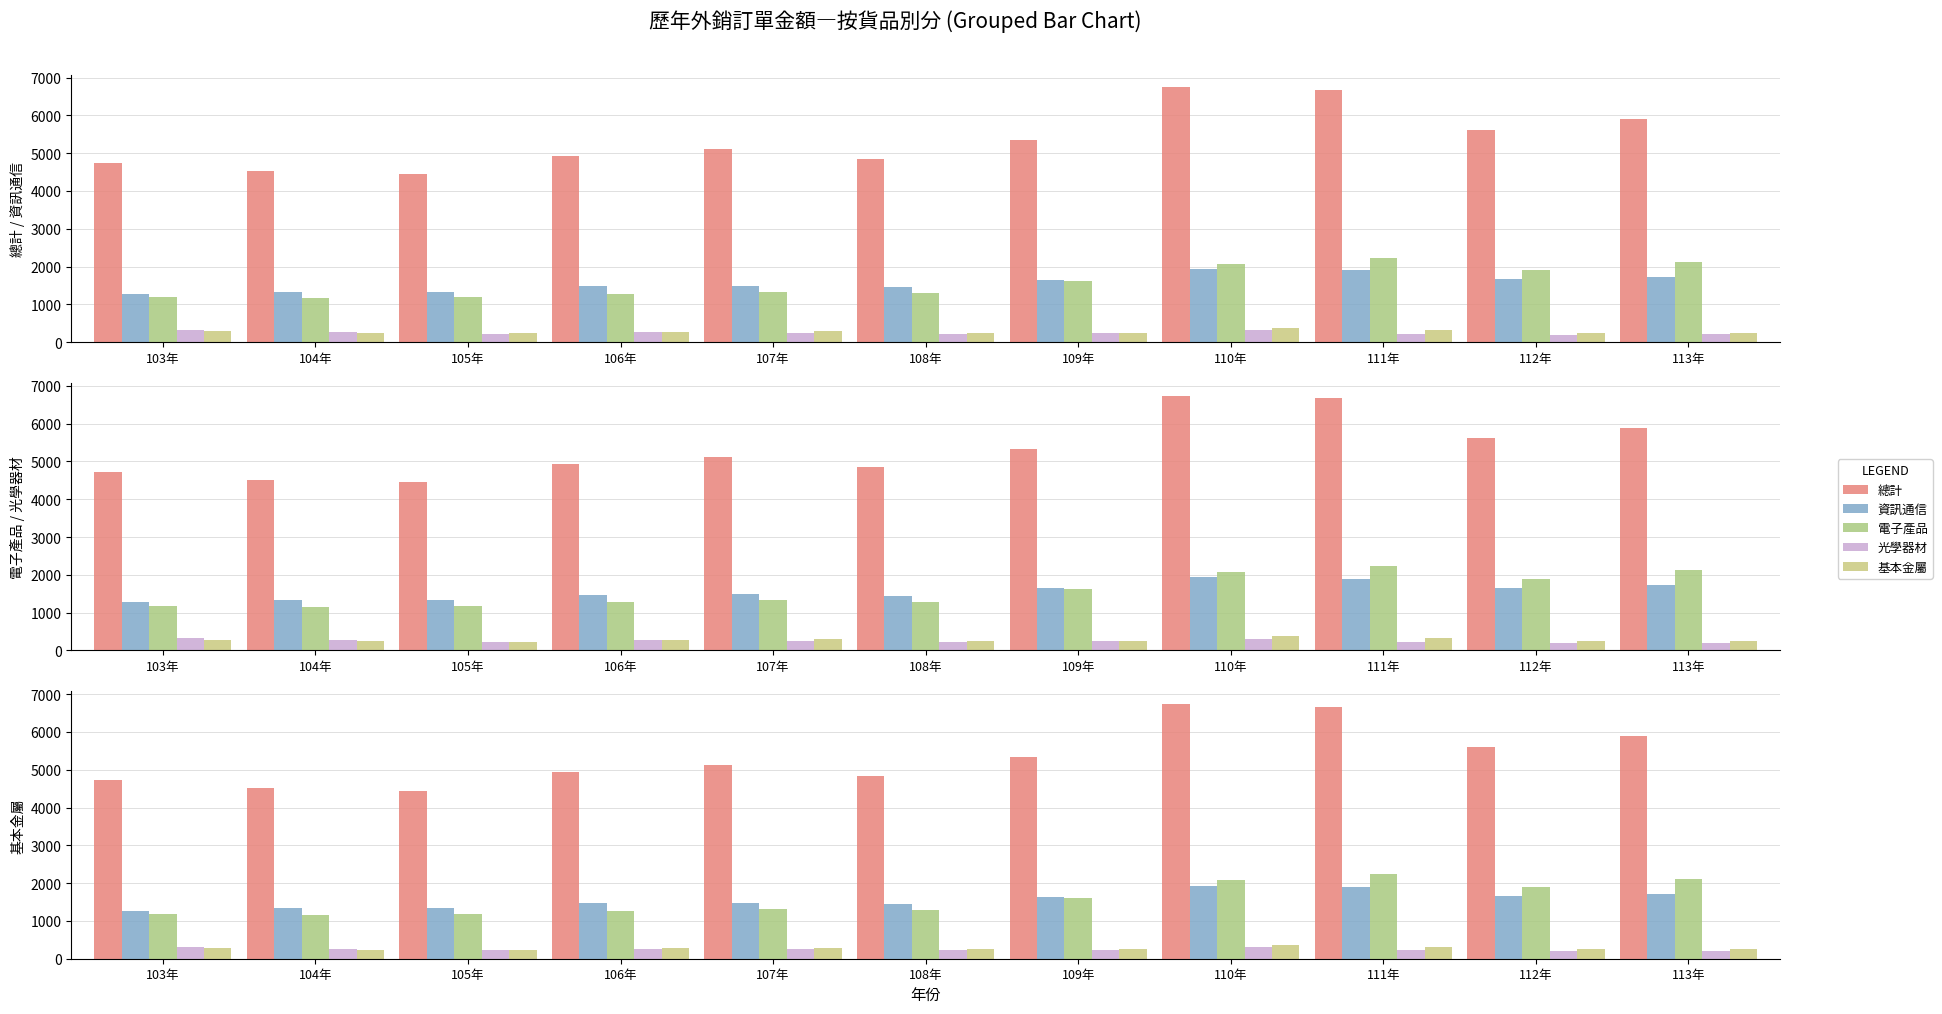

What is the label of the 8th bar from the left?

110年